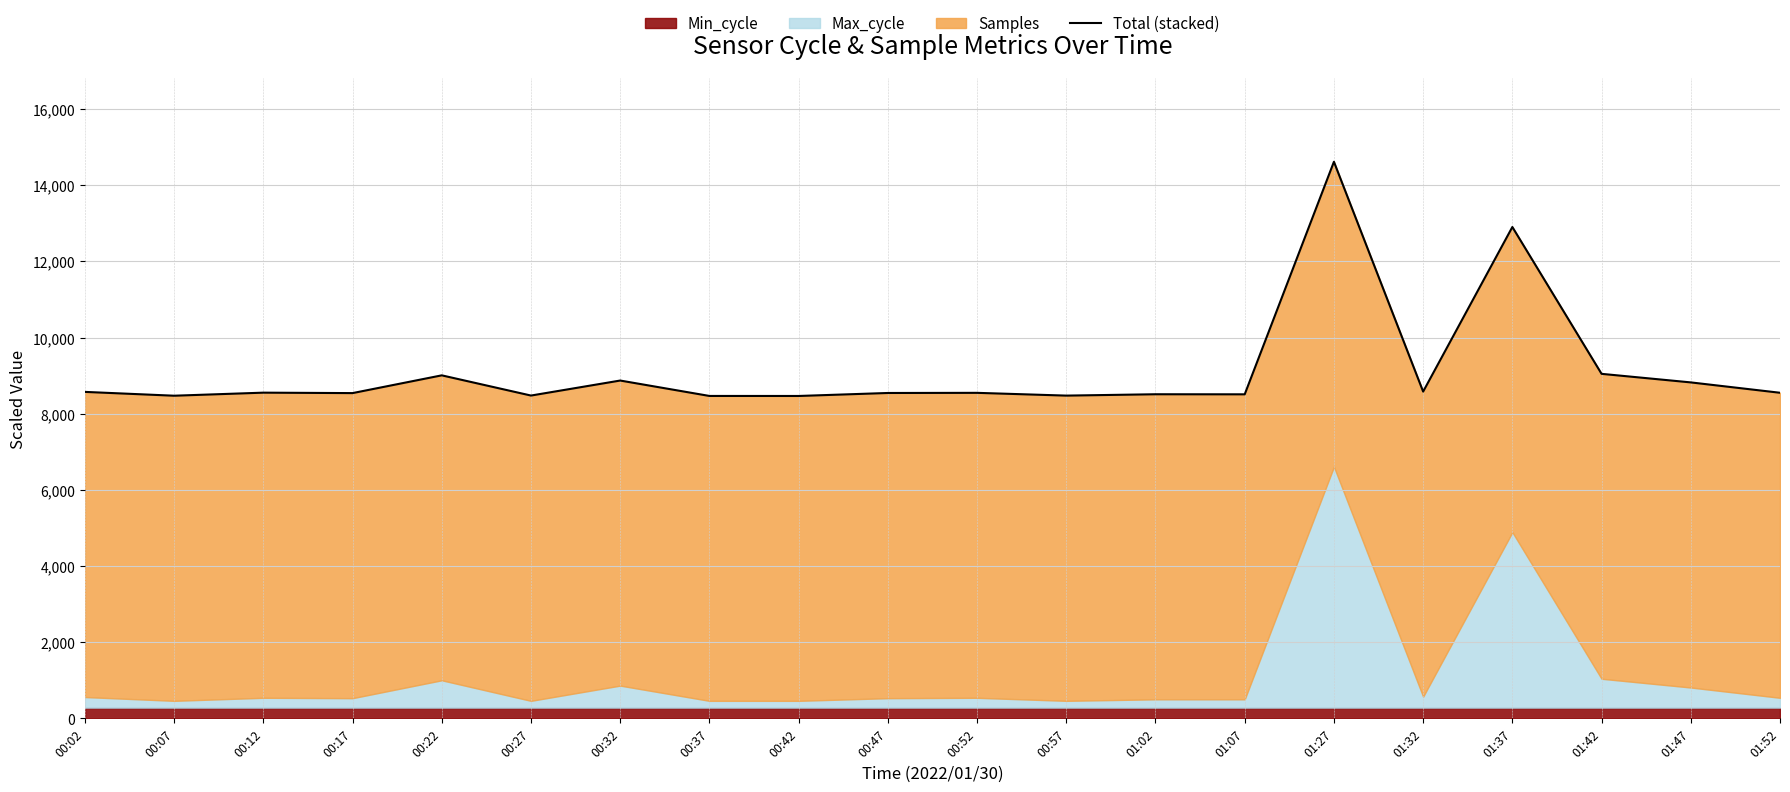

What is the sum of all values?

182540.8